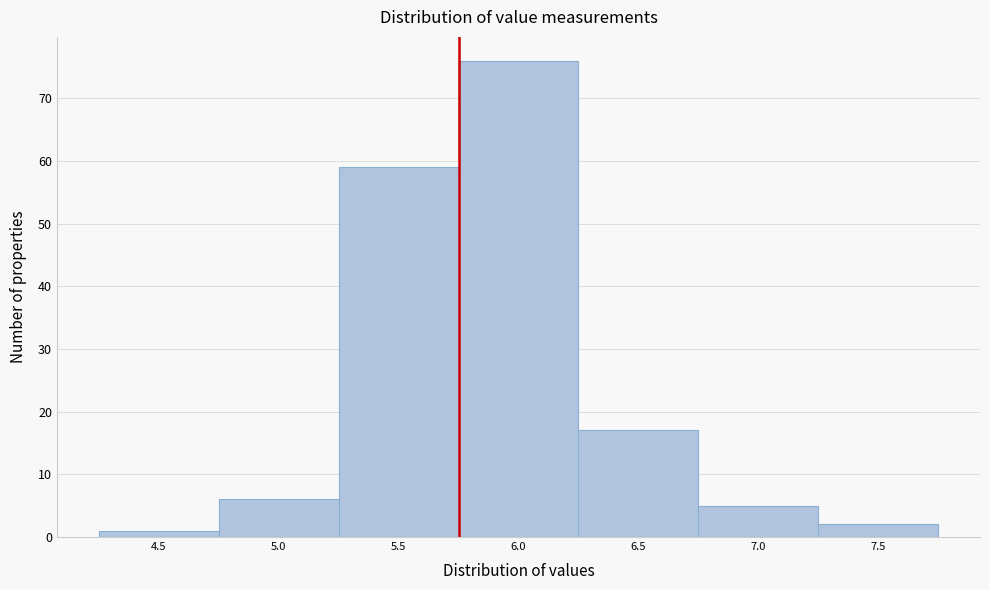

Reading left to right, what are all the values shown in this chart?

4.5=1	5.0=6	5.5=59	6.0=76	6.5=17	7.0=5	7.5=2